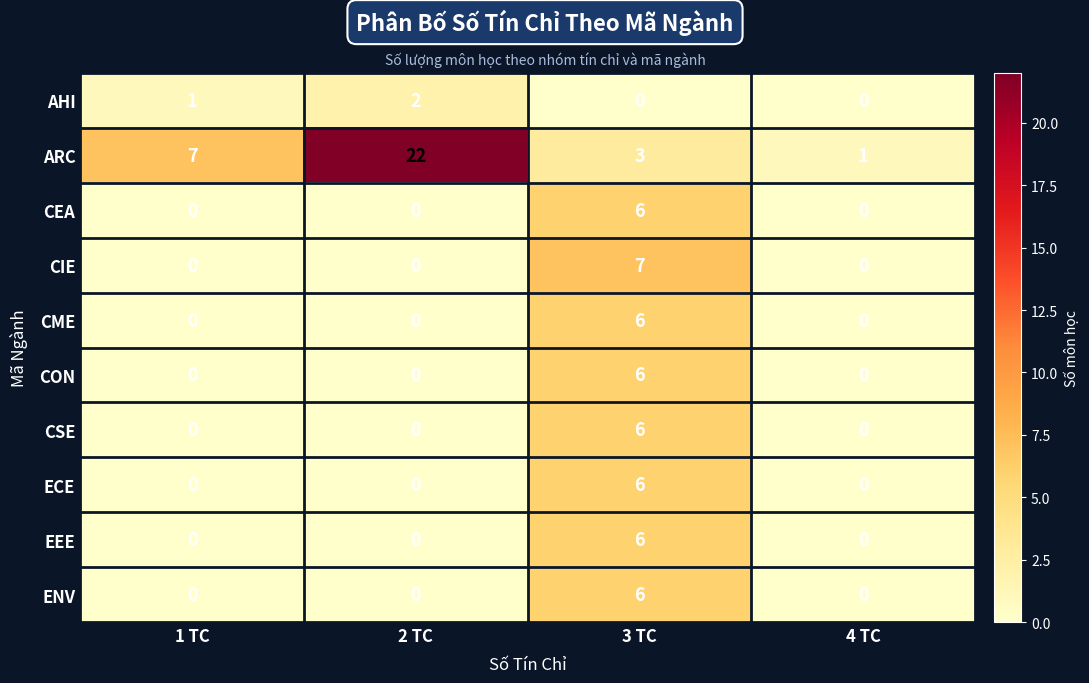

What is the difference between the highest and lowest values at 1 TC?

7